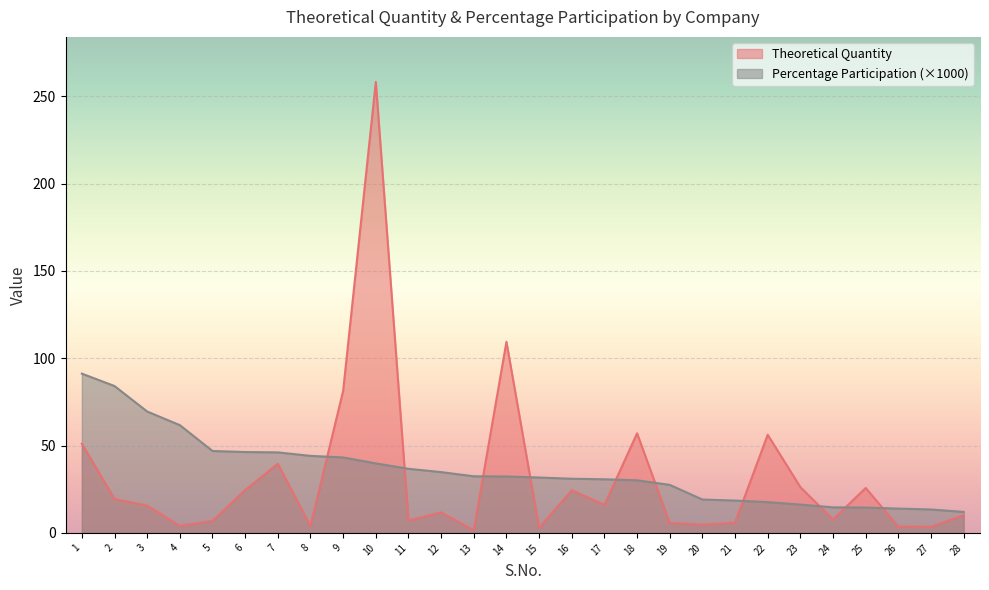

What is the difference between the maximum and minimum values in the Percentage Participation series?

79.2